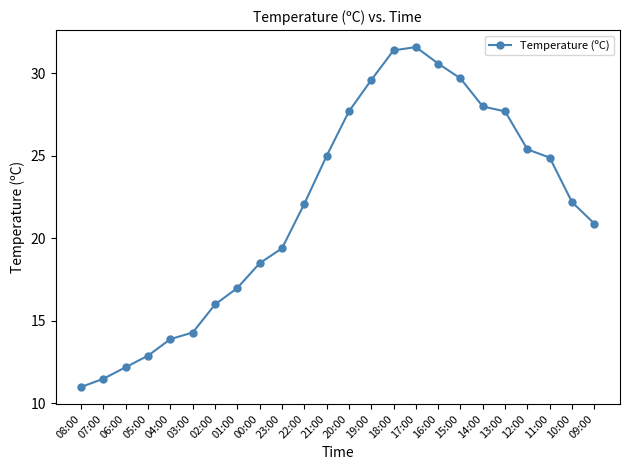

Which has a higher value, 19:00 or 02:00?

19:00